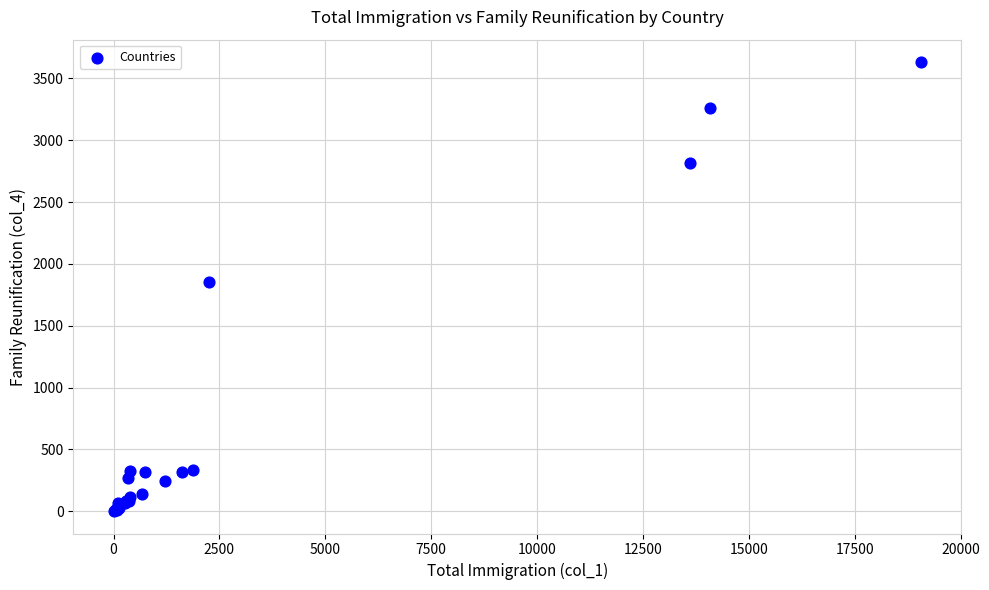

What Y value in the scatter plot is closest to 1817?

1858